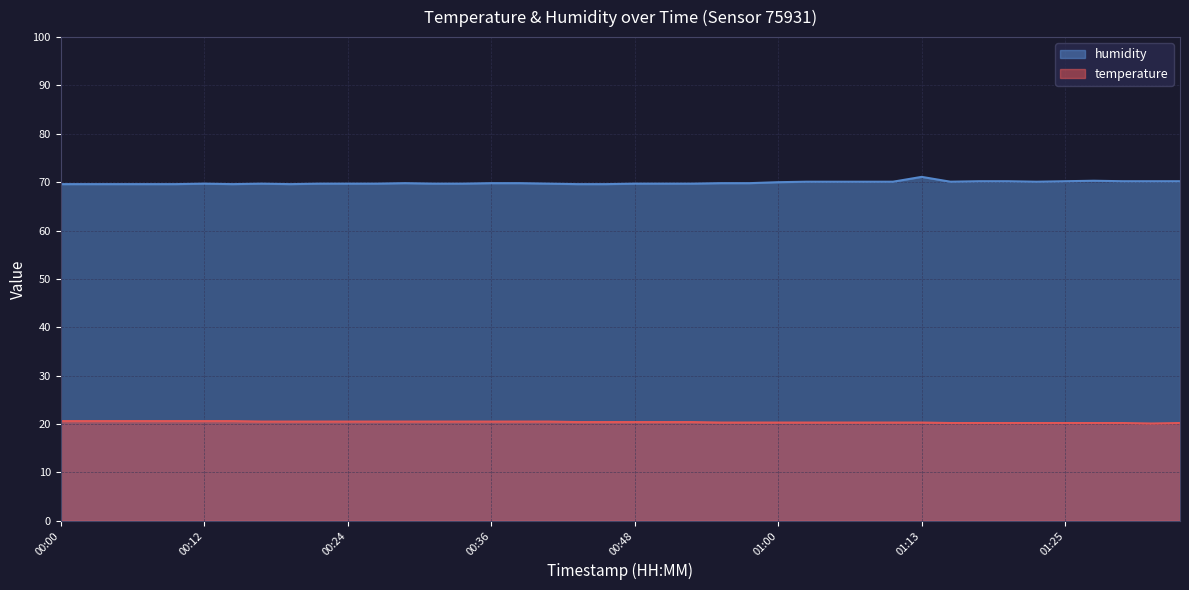

Rank the series by their average value, from lowest to highest.

temperature, humidity